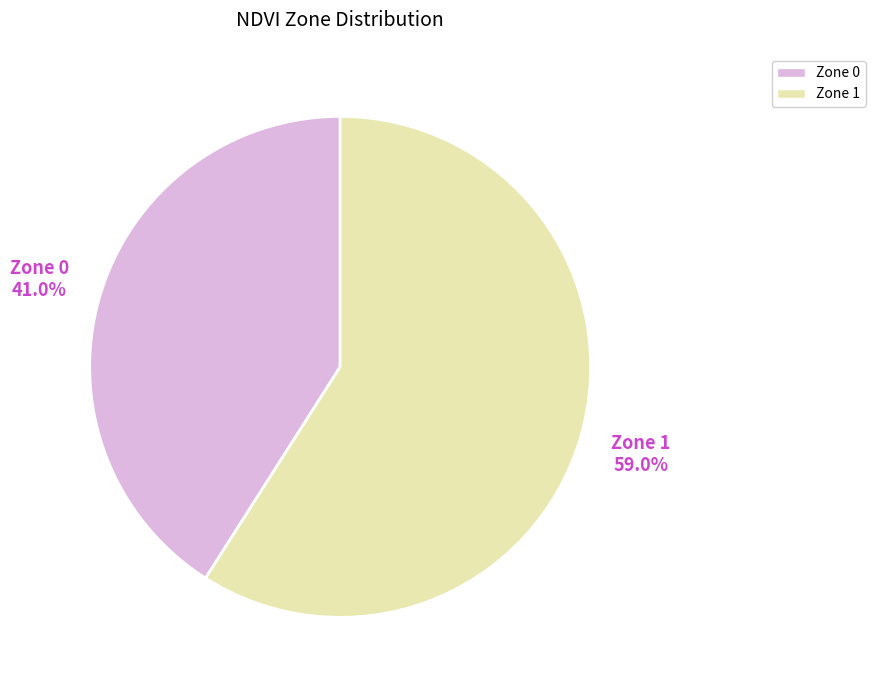

Rank the categories by value from lowest to highest.

Zone 0, Zone 1